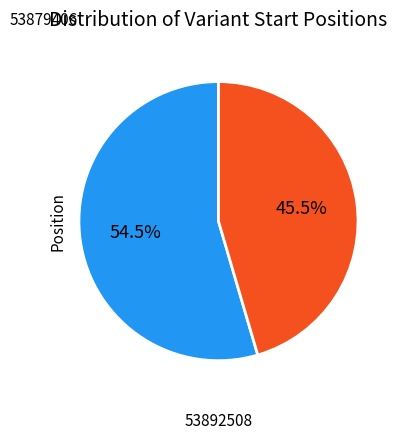

Which category accounts for the majority?

53879406